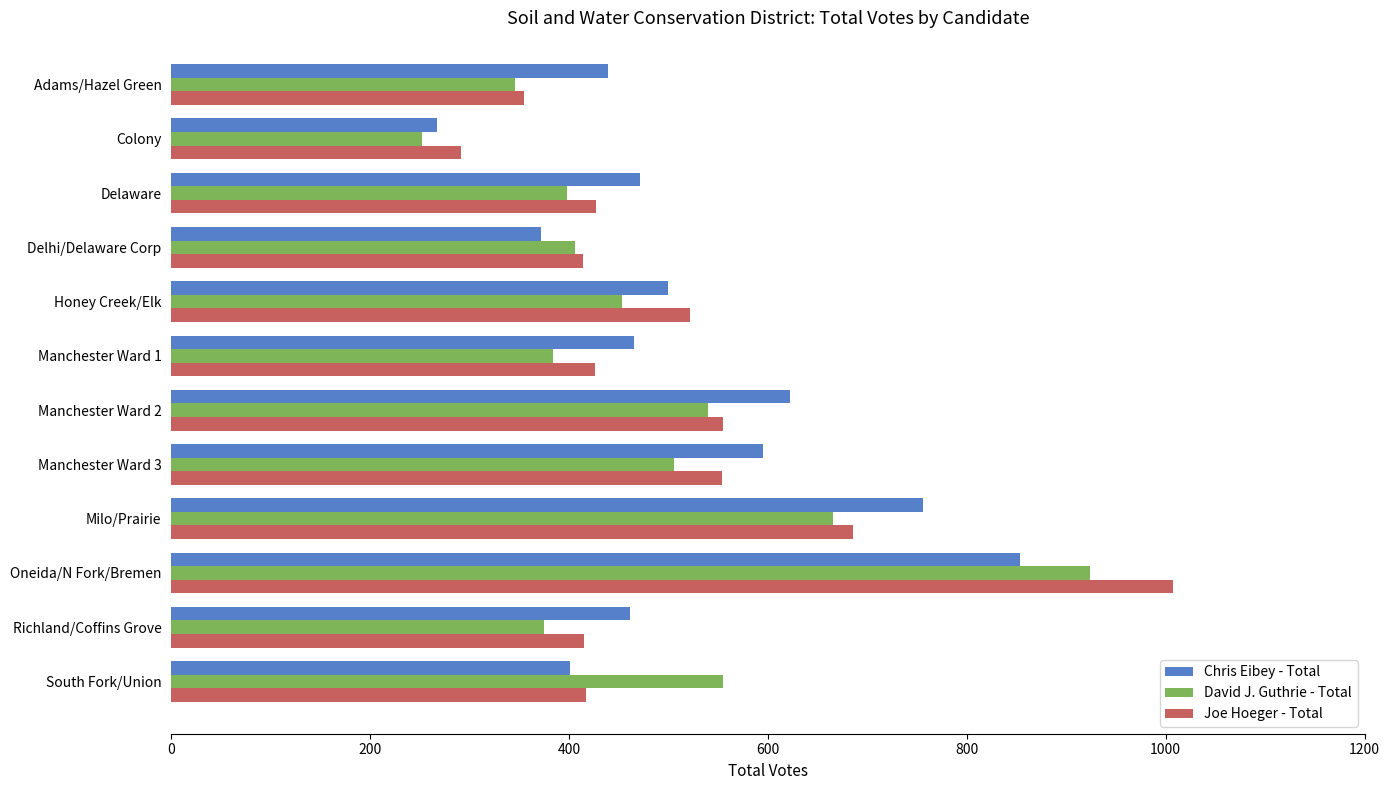

At which label does Joe Hoeger - Total reach its minimum?

Colony